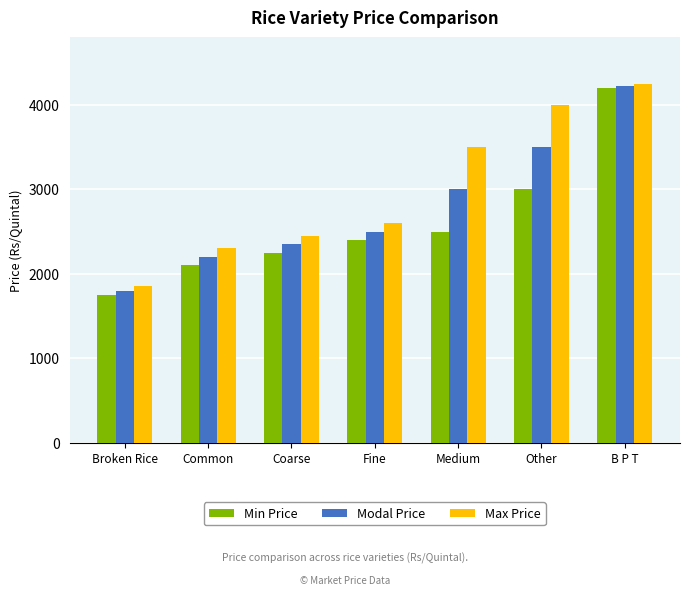

Is it true that Modal Price equals 3334 at Common?

False